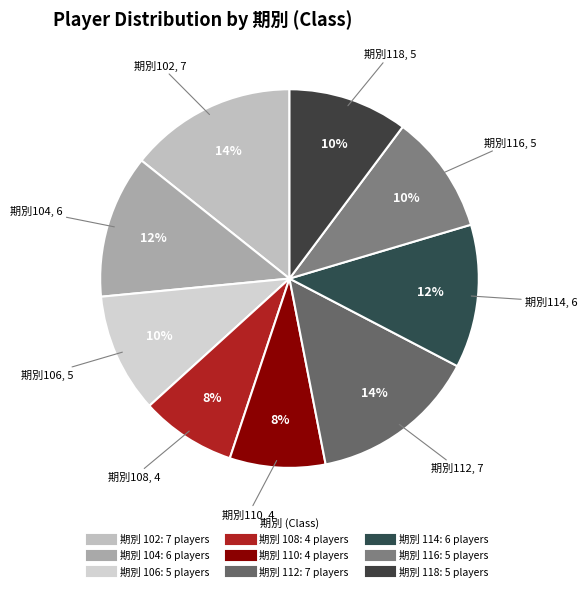

How many segments does this pie chart have?

9